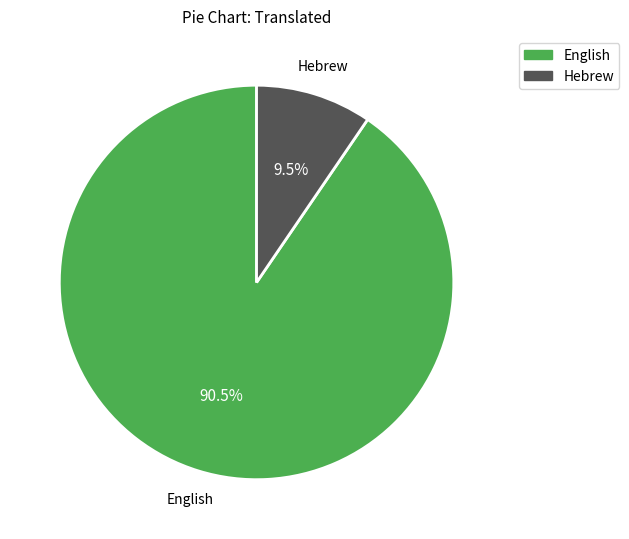

Rank the categories by value from highest to lowest.

English, Hebrew